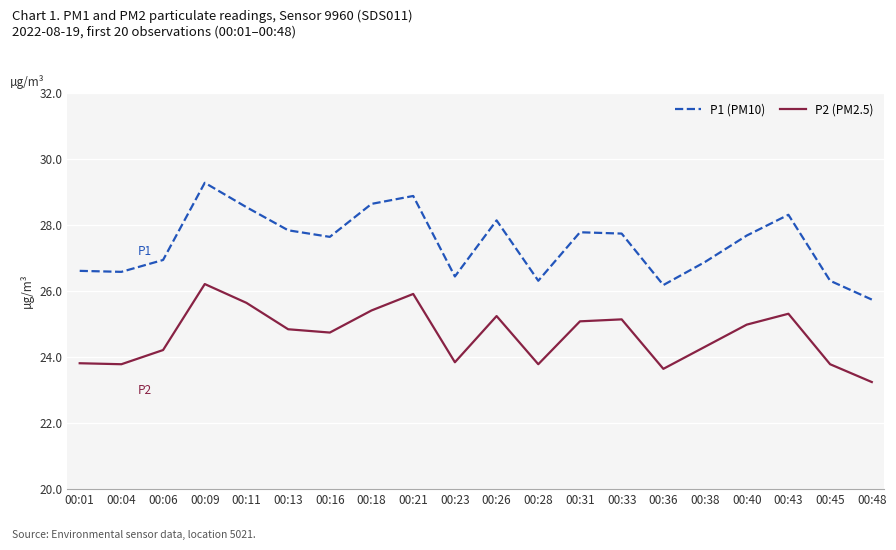

True or false: P1 (PM10) has a value of 26.6 at 00:04.

True